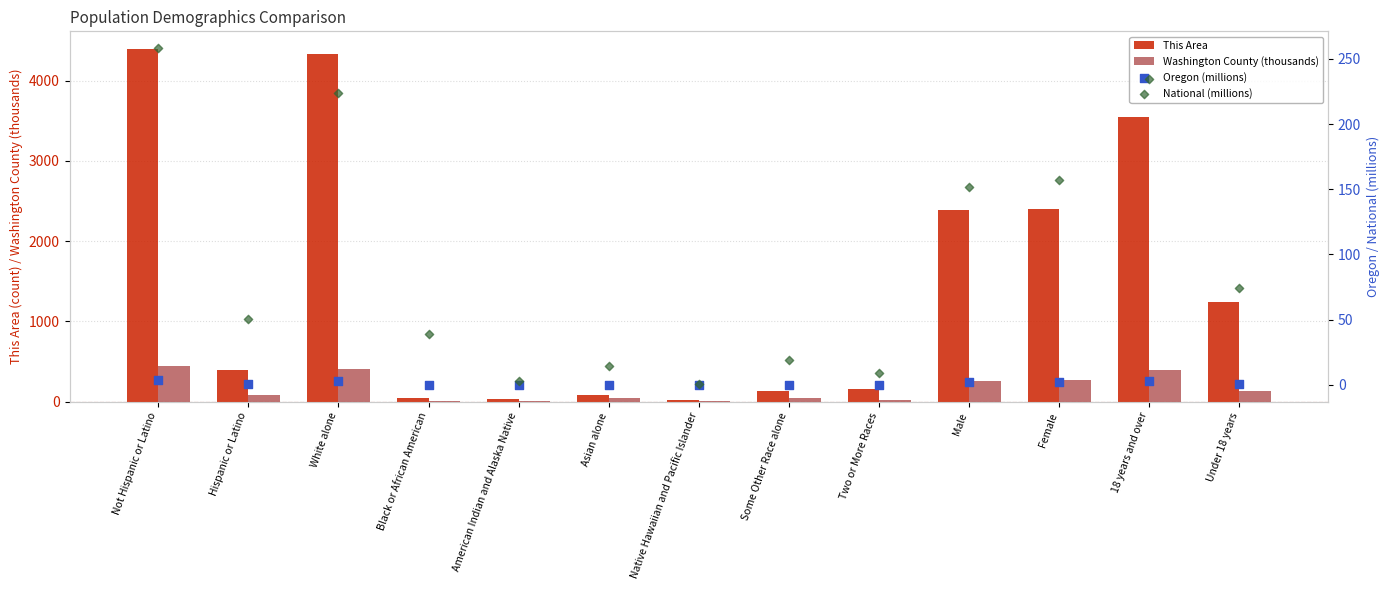

Which series contains the lowest Y value?

Oregon (millions)